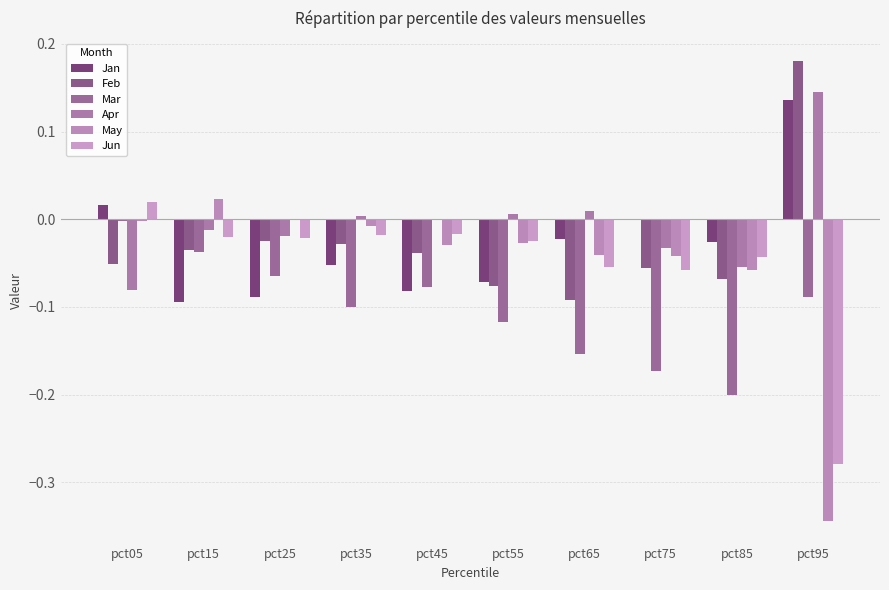

What is the difference between the highest and lowest values at pct15?

0.1